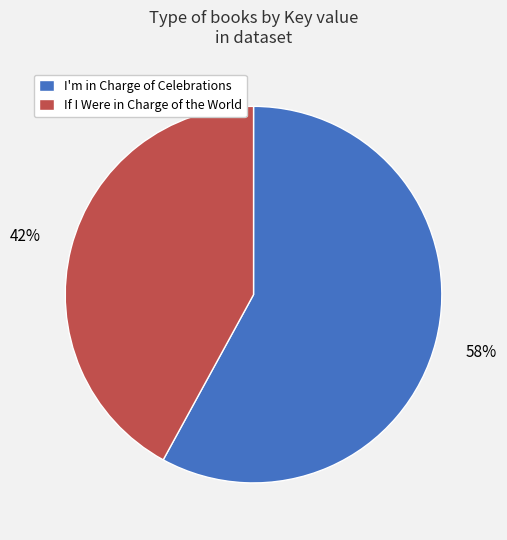

To the nearest percent, what is the average slice percentage?

50%